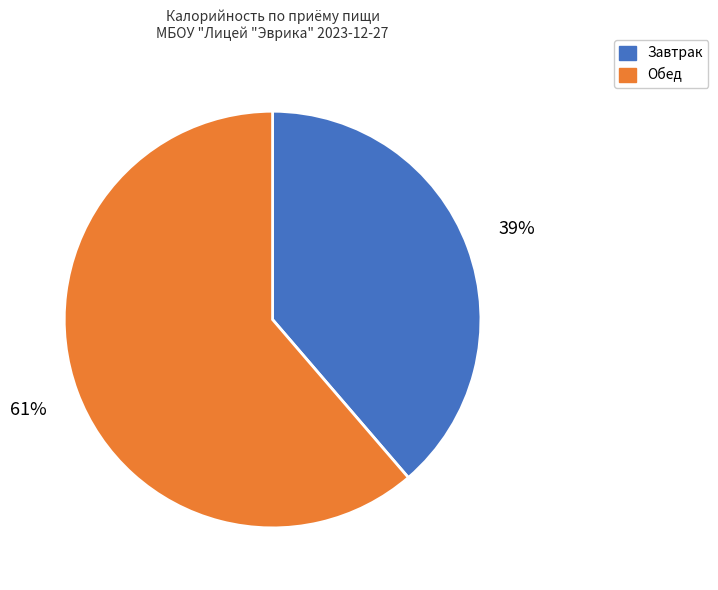

To the nearest percent, what is the average slice percentage?

50%